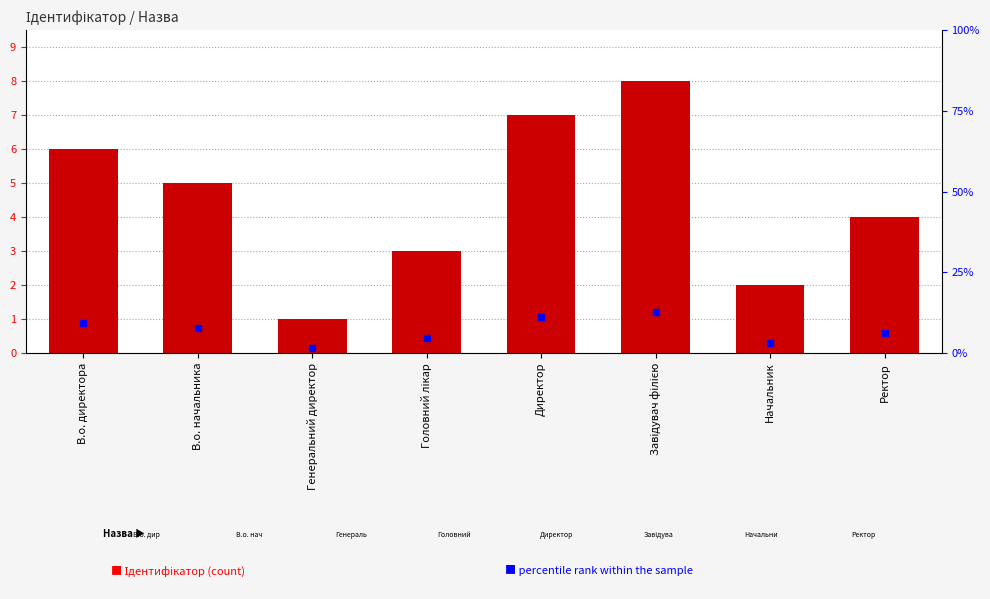

Approximately how many times larger is the value at Генеральний директор compared to В.о. начальника?

0.2